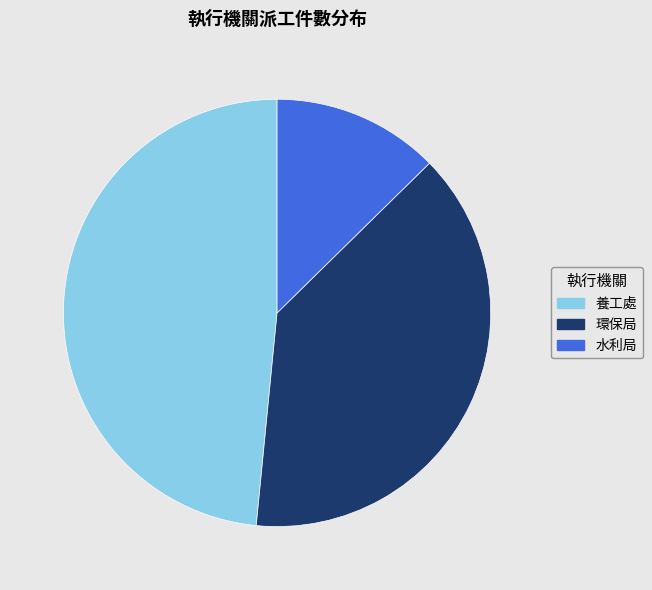

What is the ratio of the value at 養工處 to the value at 環保局?

1.2